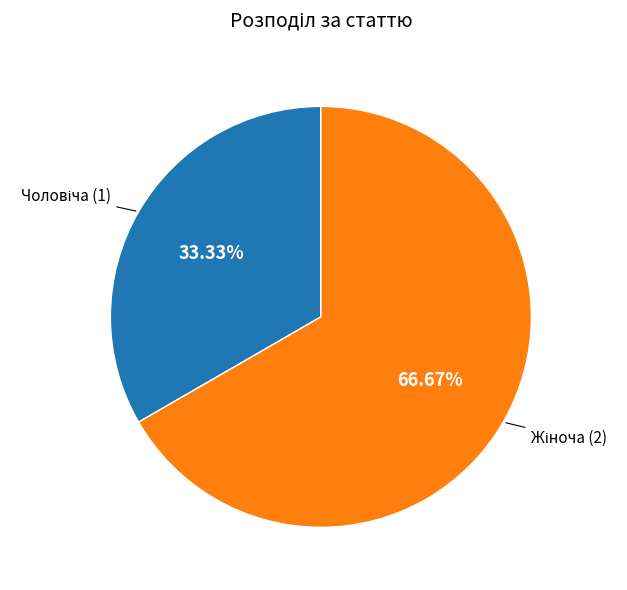

Is there any slice that represents more than half of the pie?

Yes